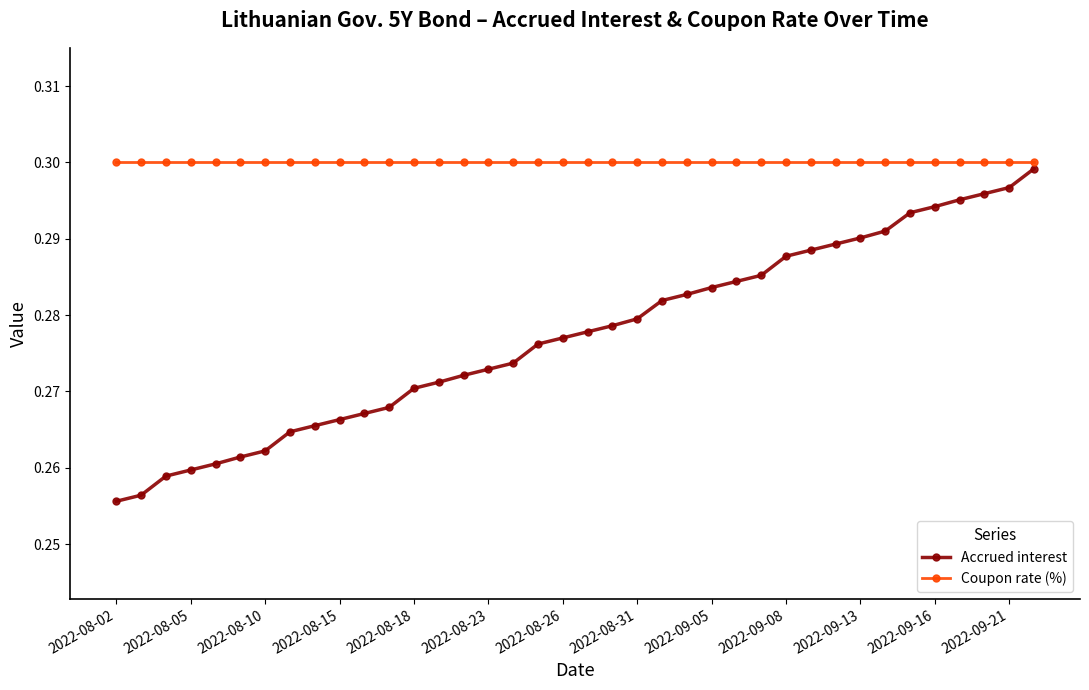

Which series has the largest total across all categories?

Coupon rate (%)